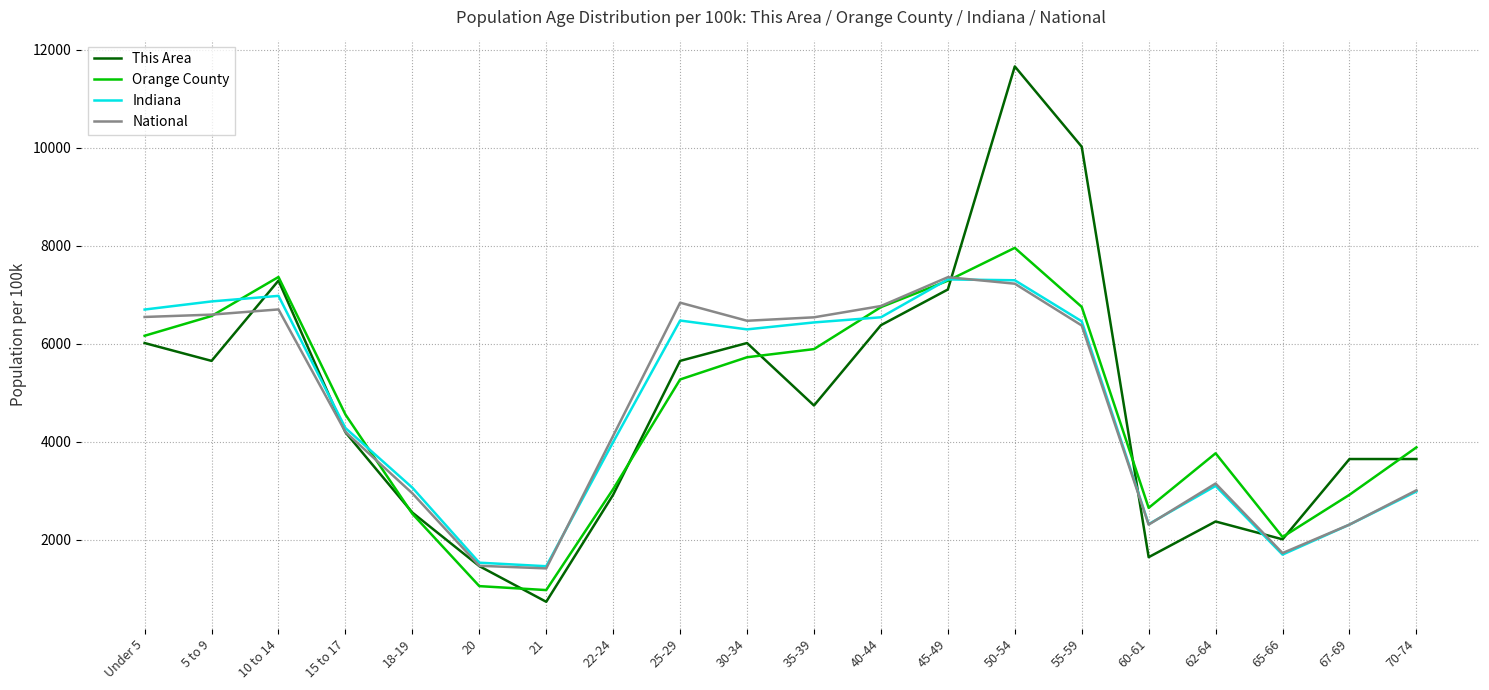

What is the sum of the National values at 40-44 and 5 to 9?

13357.2